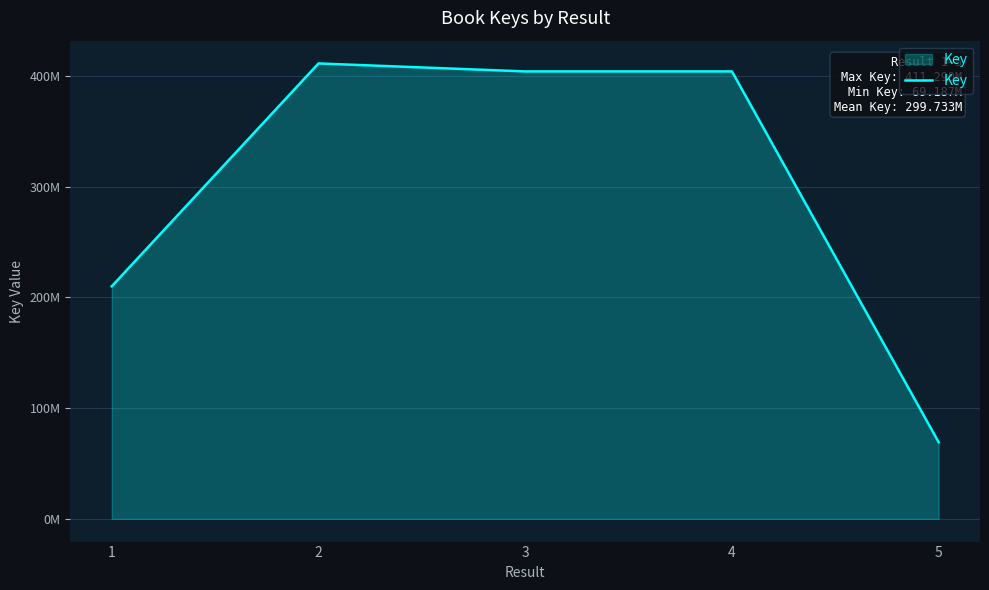

Does the chart have visible grid lines?

Yes